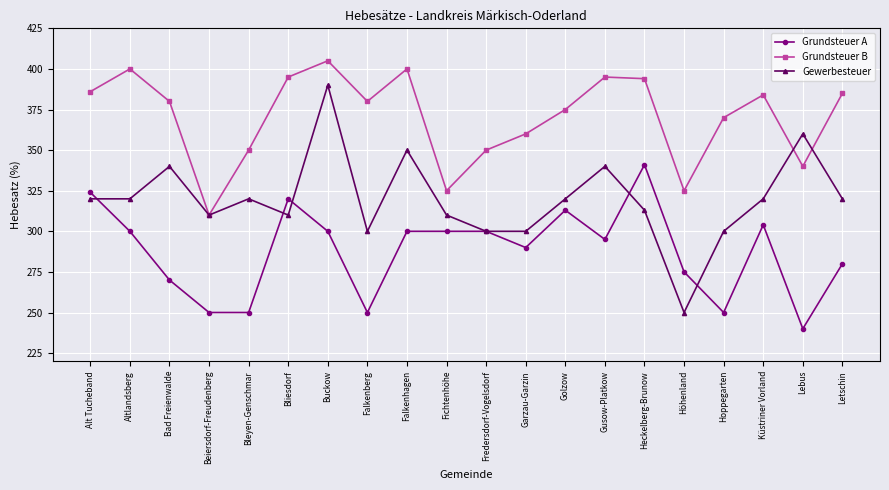

Is it true that Grundsteuer B equals 109 at Küstriner Vorland?

False